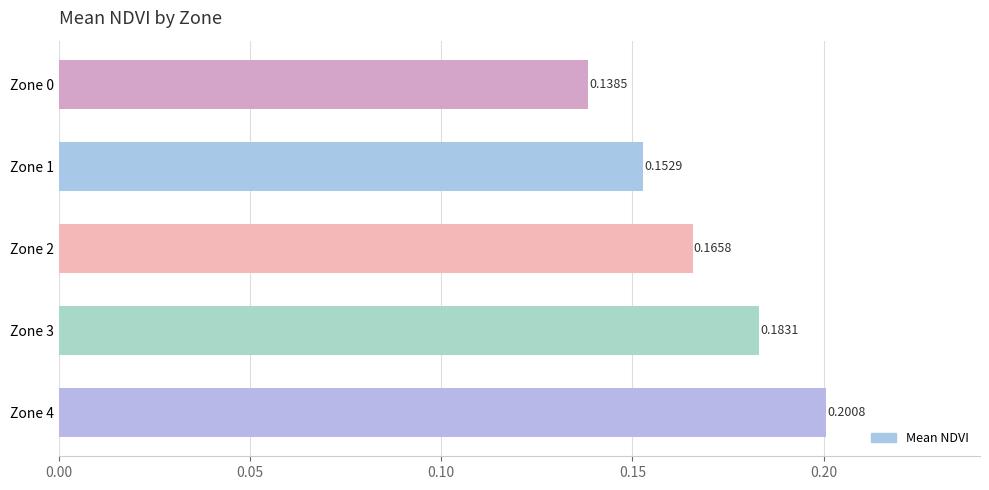

Rank the categories by value from lowest to highest.

Zone 0, Zone 1, Zone 2, Zone 3, Zone 4